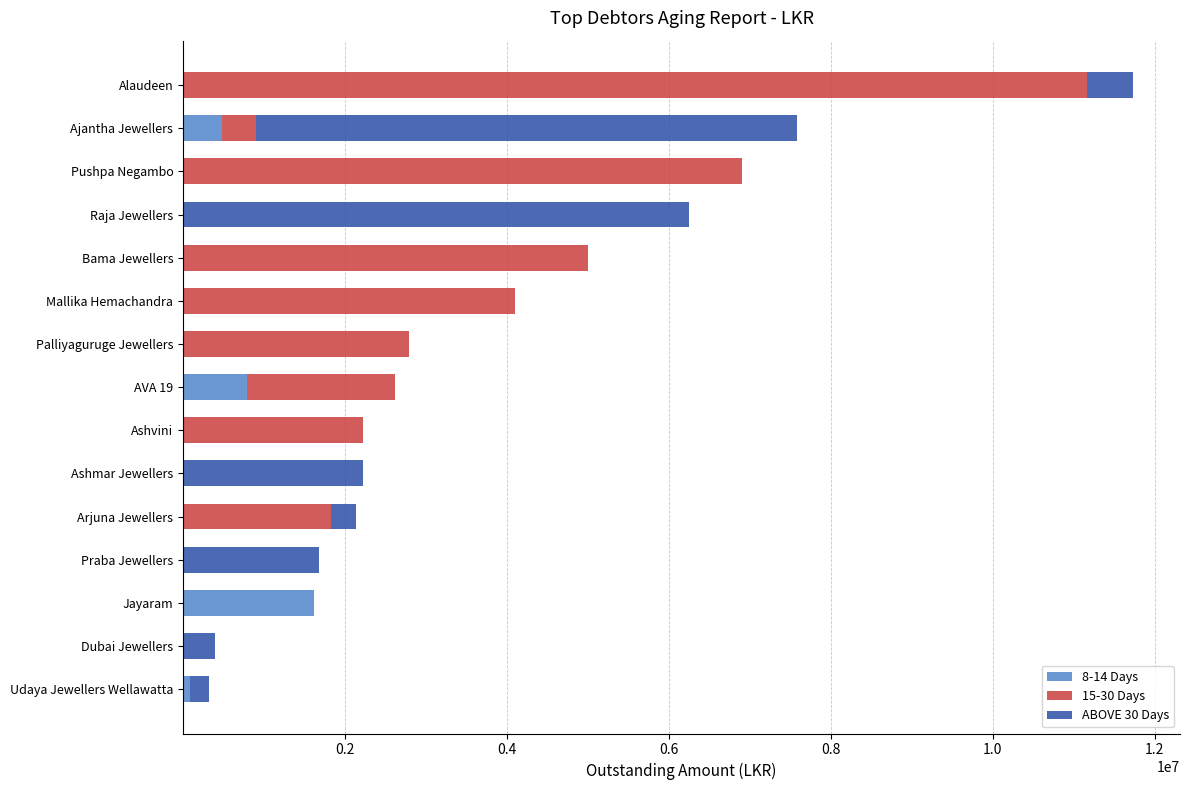

What is the total value across all series at Pushpa Negambo?

6900211